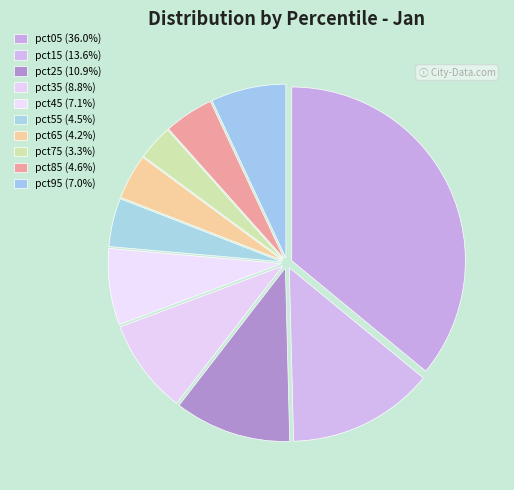

Is it true that pct05 is 25% of the pie?

False